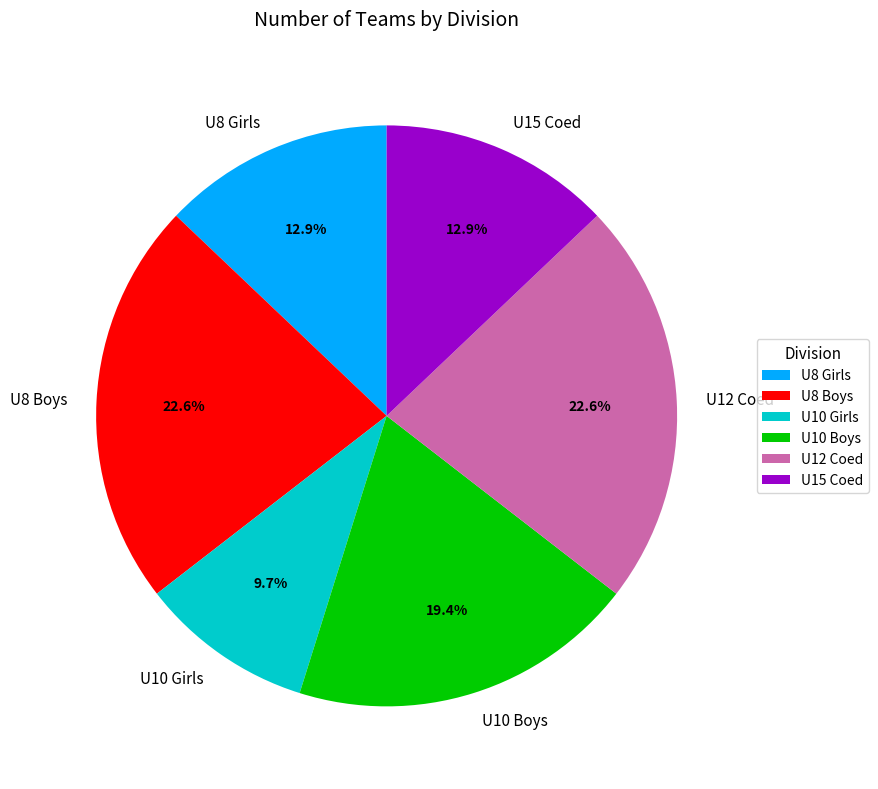

Which category has the smallest portion of the pie?

U10 Girls